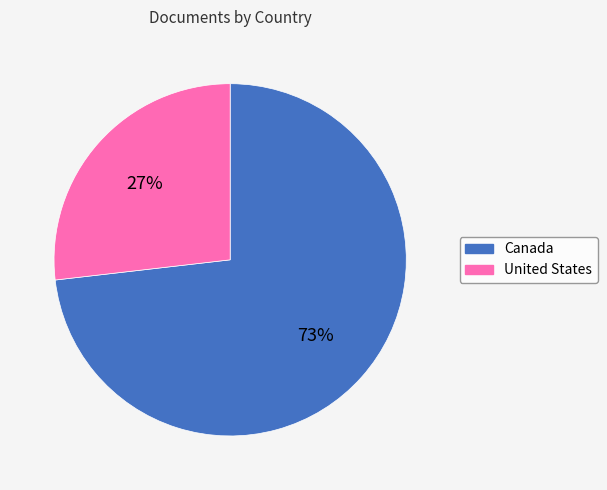

What is the largest slice in the pie chart?

Canada